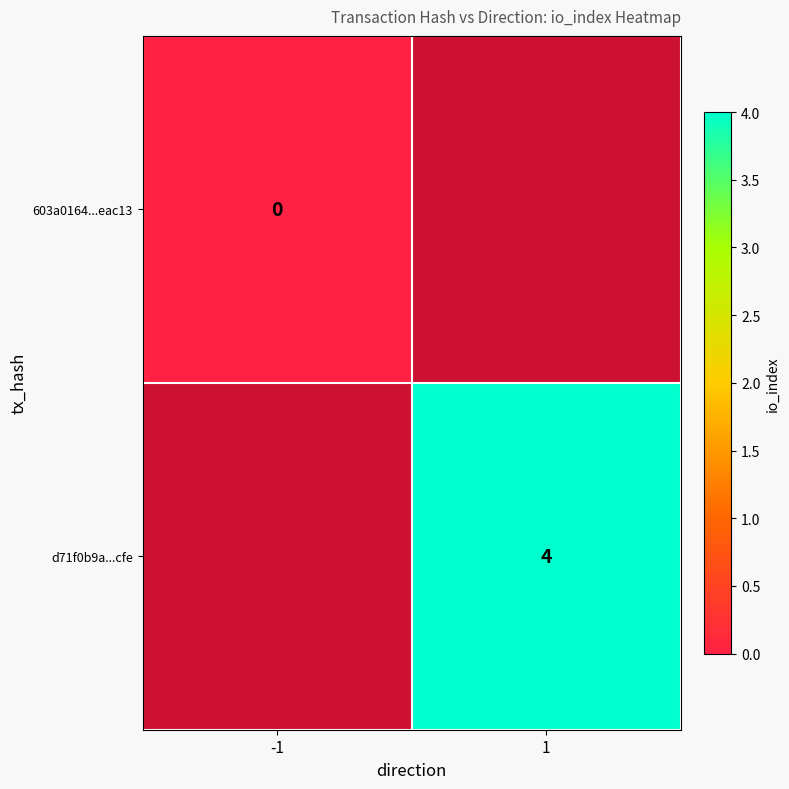

The d71f0b9a...cfe series shows 4 at 1. True or false?

True